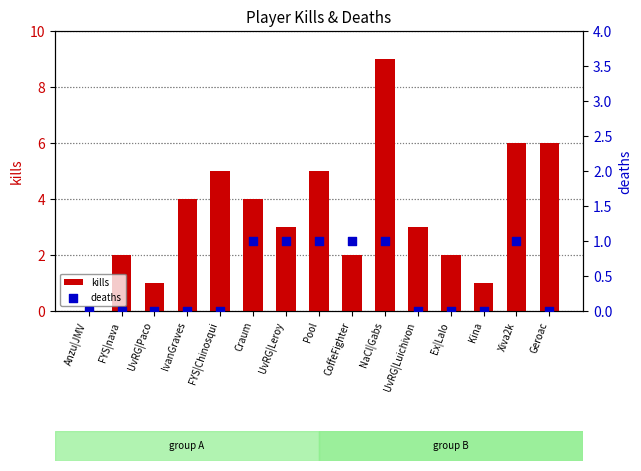

Which series has the largest total across all categories?

kills